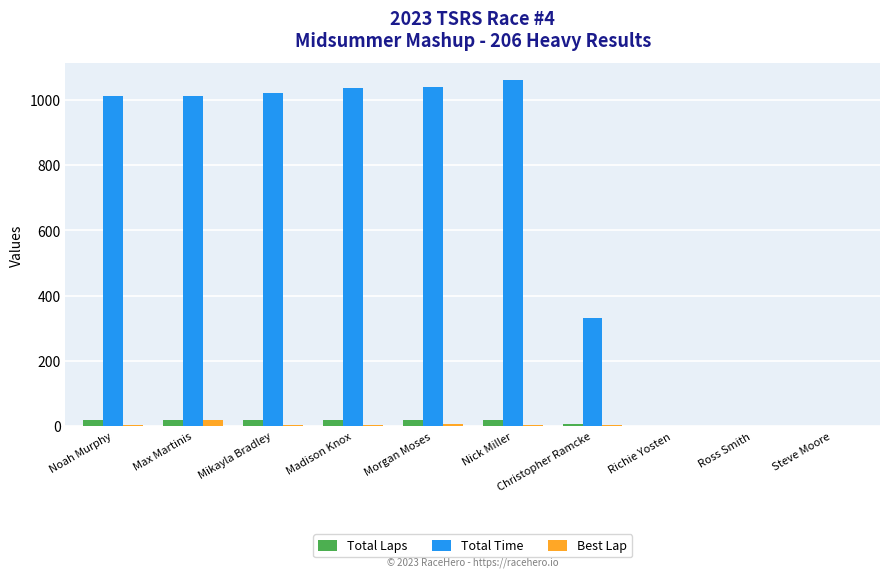

Where is Total Time nearest to the value 529?

Christopher Ramcke